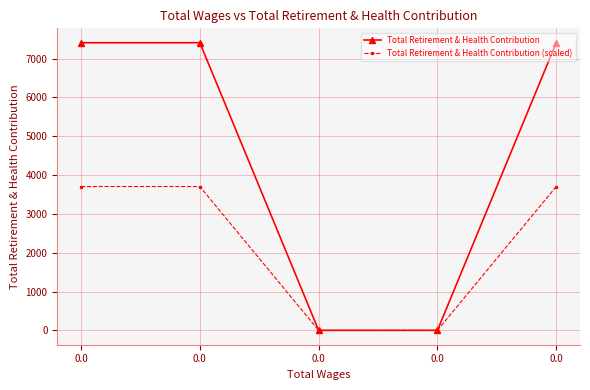

Is the value of Total Retirement & Health Contribution (scaled) at 0.0 greater than the value of Total Retirement & Health Contribution at 0.0?

No